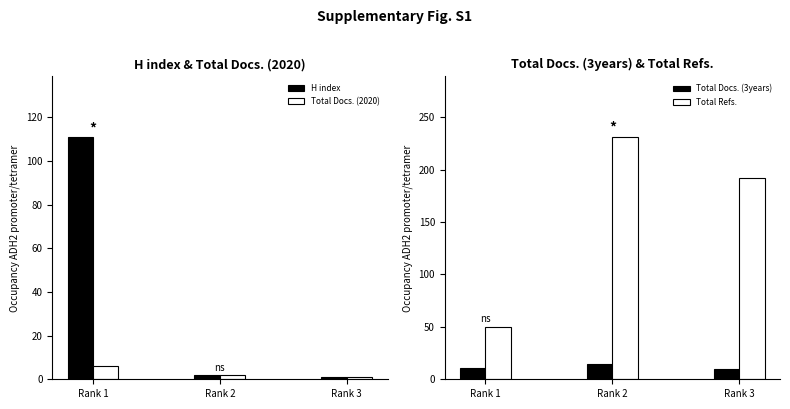

Reading left to right, list all the values displayed in this chart.

H index: Rank 1=111	Rank 2=2	Rank 3=1
Total Docs. (2020): Rank 1=6	Rank 2=2	Rank 3=1
Total Docs. (3years): Rank 1=11	Rank 2=15	Rank 3=10
Total Refs.: Rank 1=50	Rank 2=231	Rank 3=192